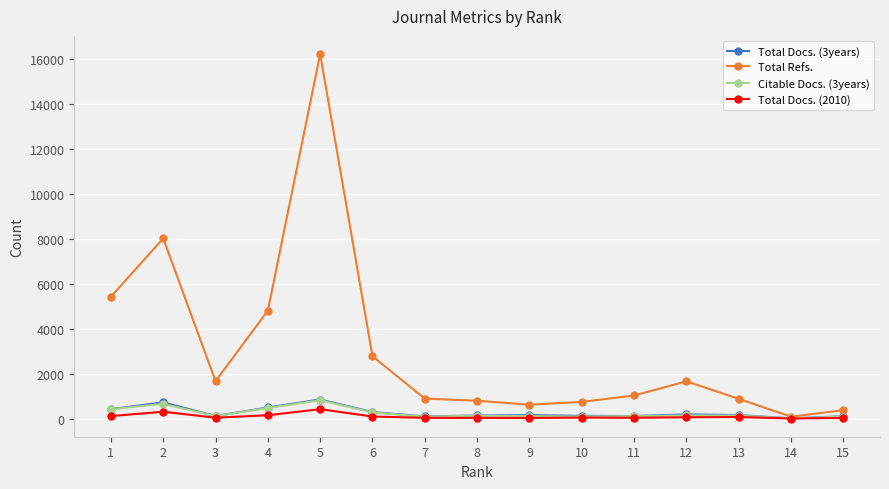

Which series has the largest range (max minus min)?

Total Refs.